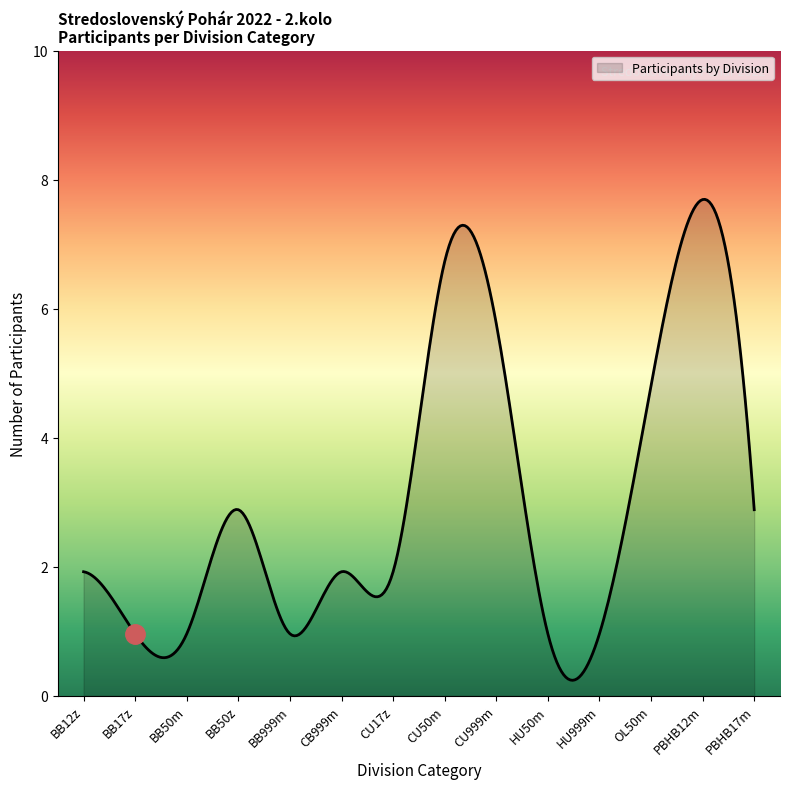

Does the chart display data point markers on the line(s)?

No